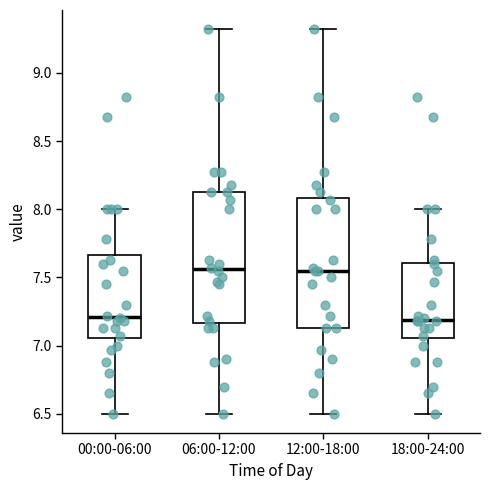

Where does the lower whisker of the box for 00:00-06:00 end on the y-axis? The values are not printed on the chart, so give them approximately, as read against the axis.

6.50